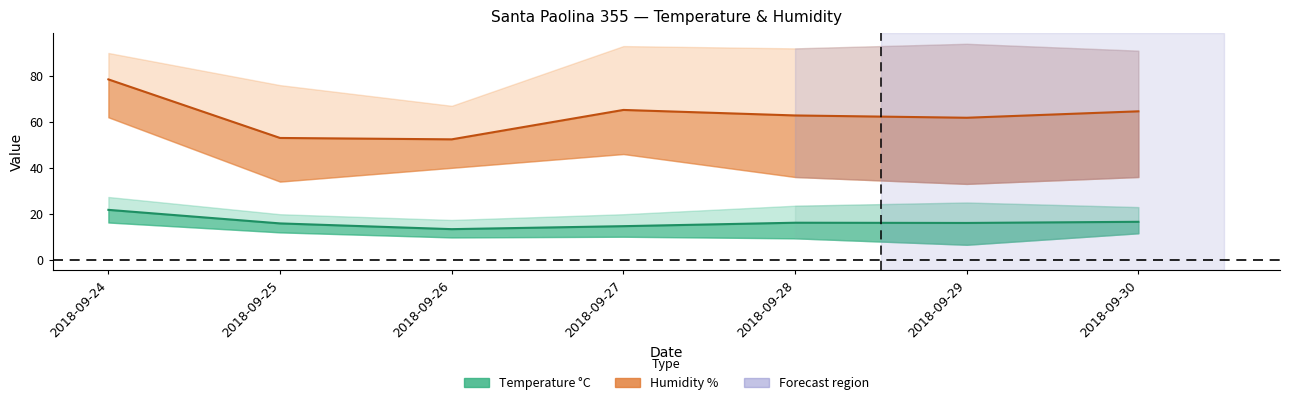

At which category does Hum MED reach its first local valley?

2018-09-26